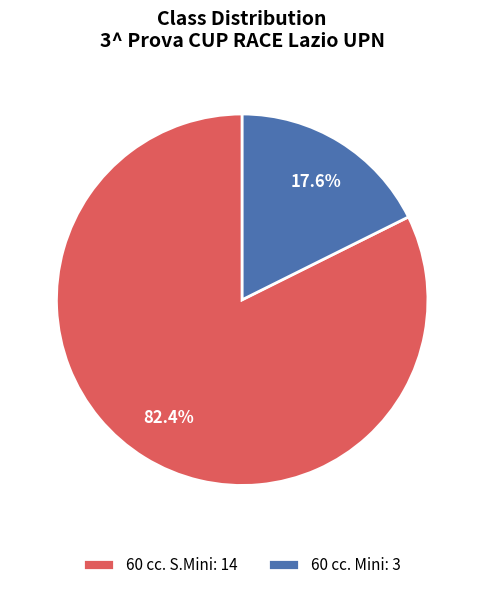

The 60 cc. Mini slice represents 18% of the pie. True or false?

True